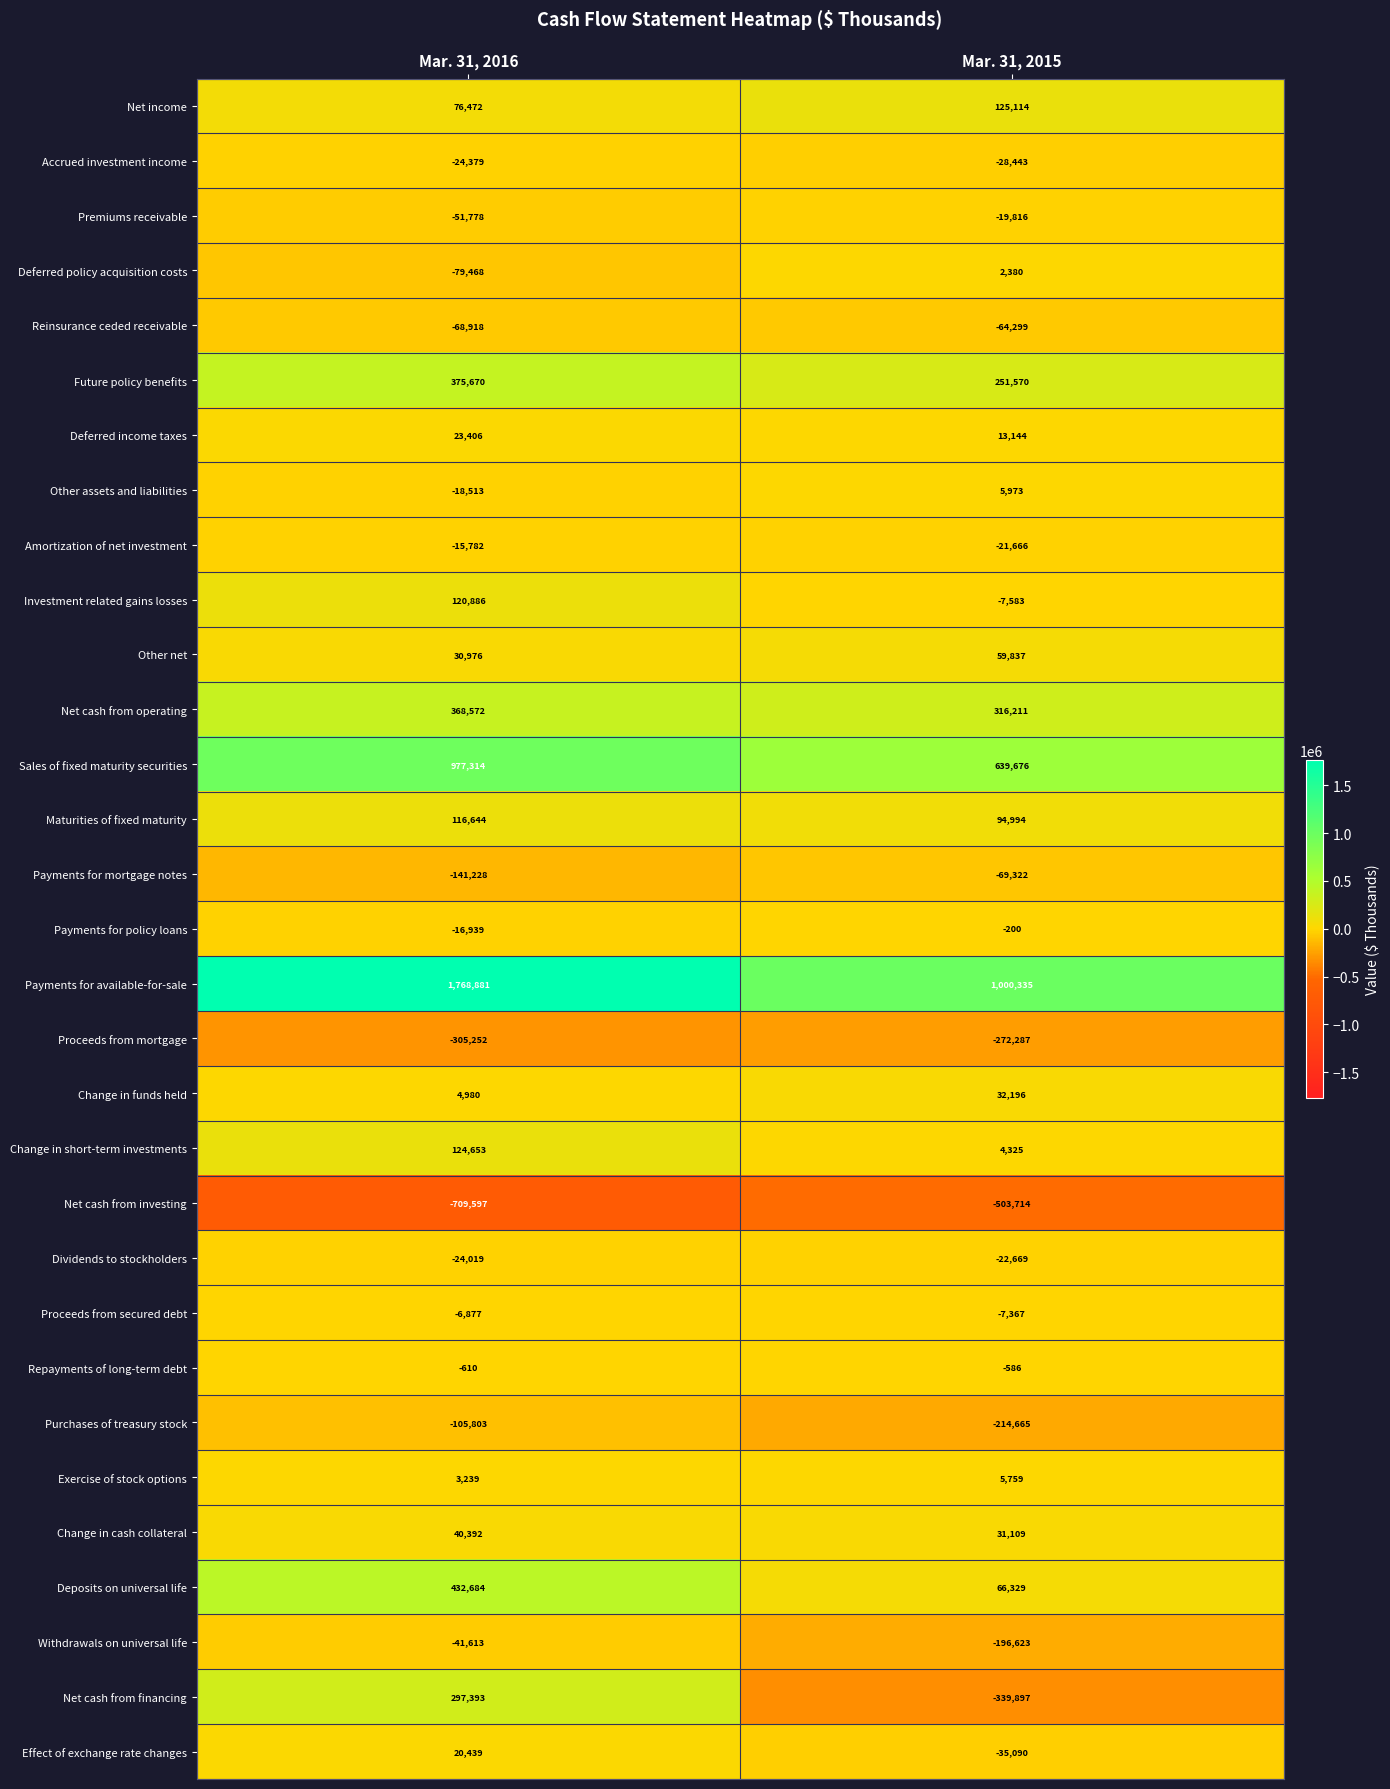

At which category is the sum across all series the highest?

Mar. 31, 2016